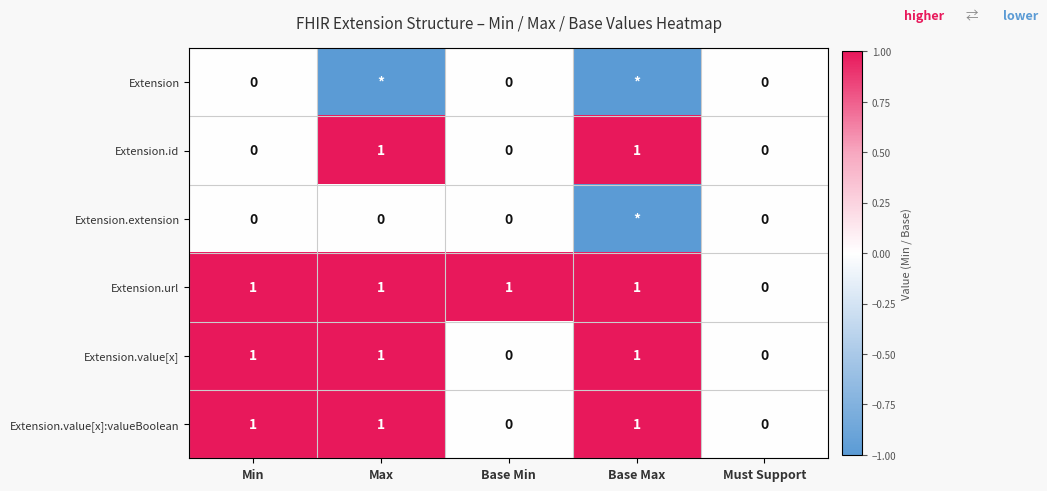

What is the minimum value shown in the chart?

-1